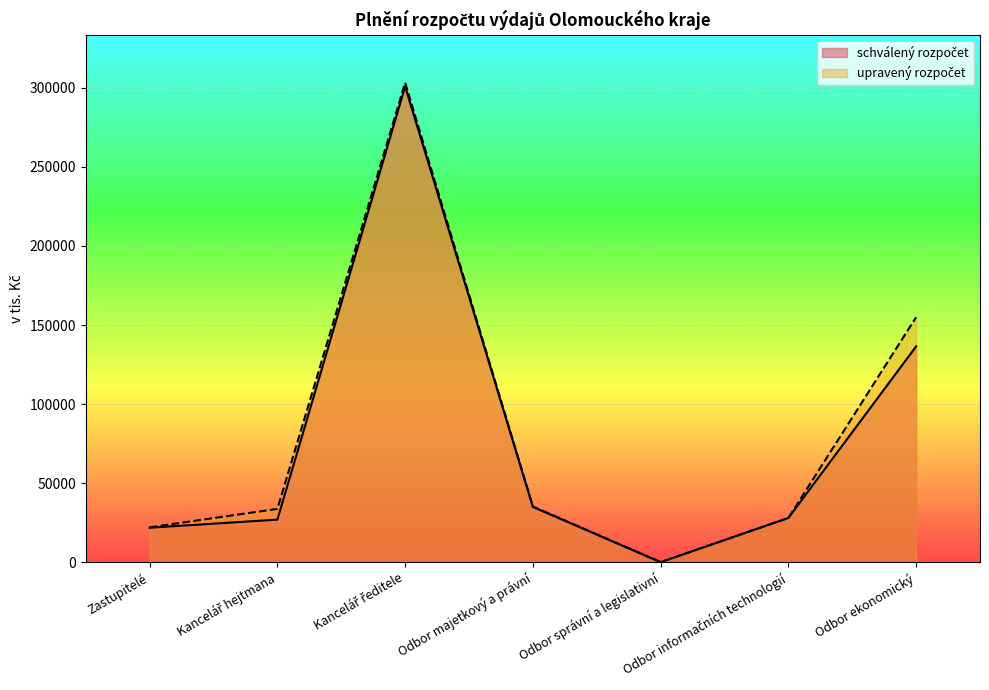

What are all the series names shown in the legend?

schválený rozpočet, upravený rozpočet